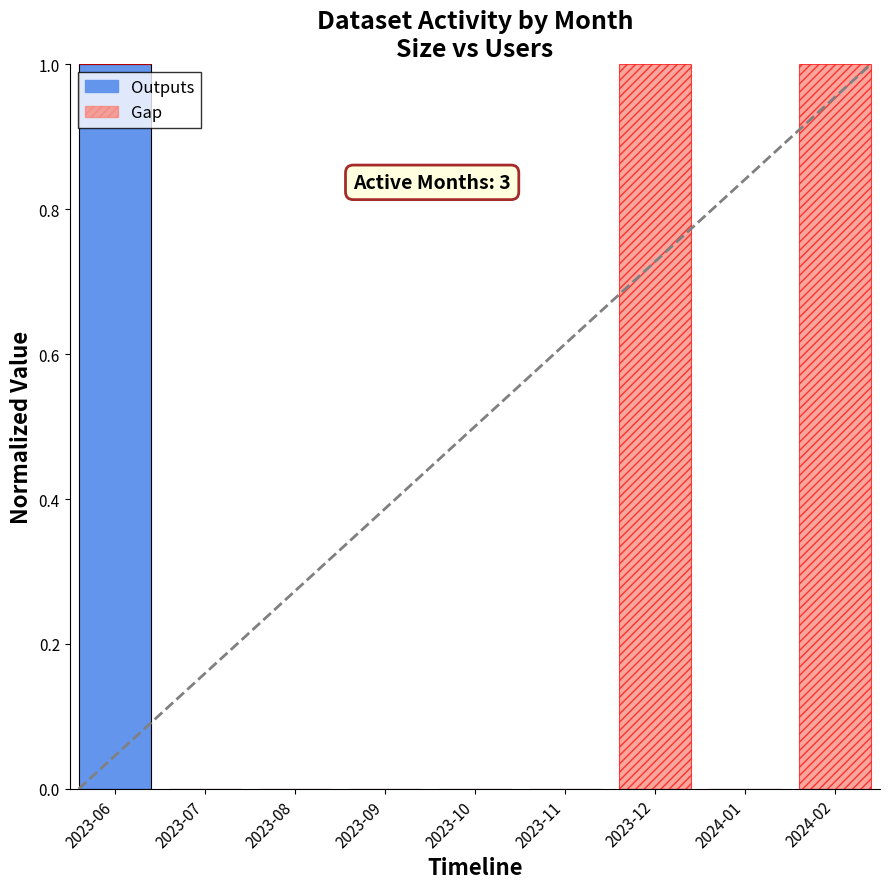

What is the maximum value for Outputs?

1.0